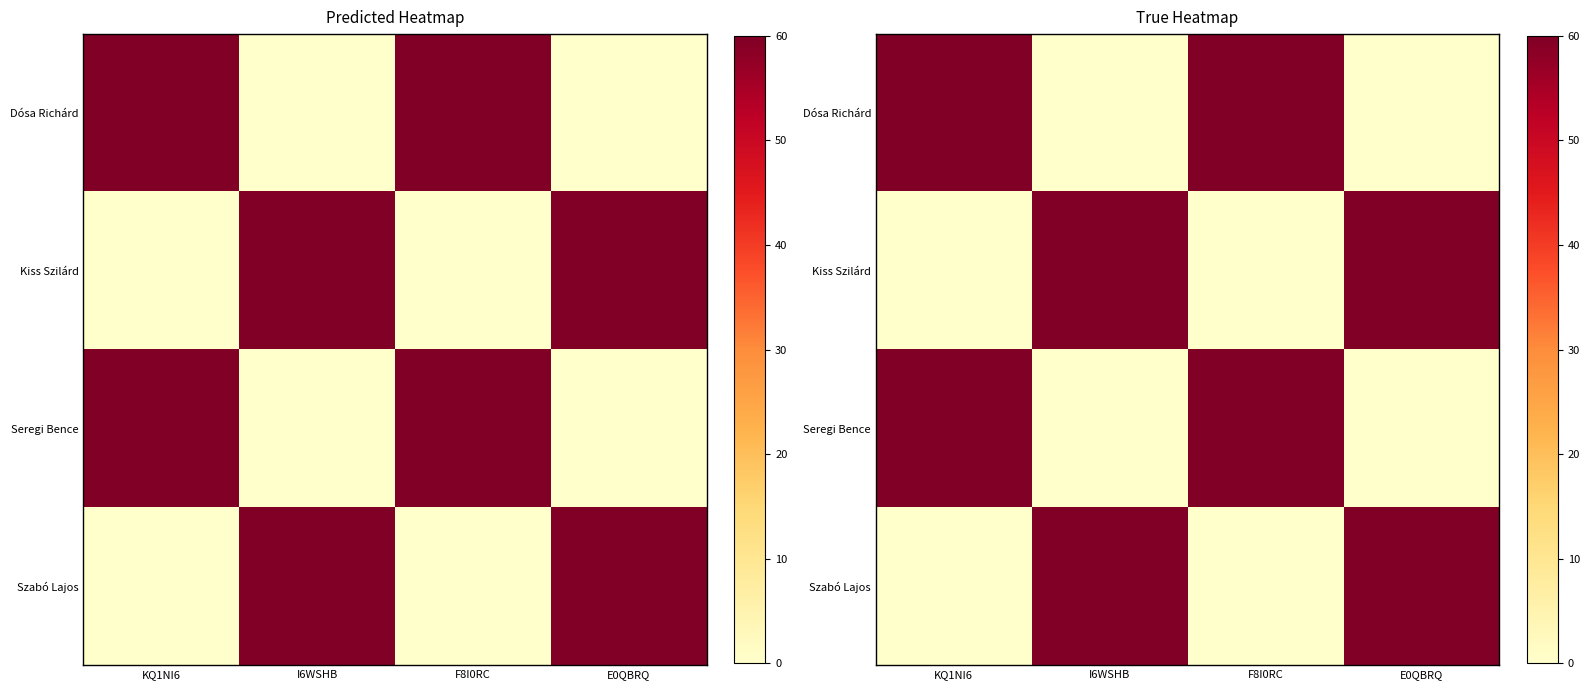

What is the difference between the Dósa Richárd values at I6WSHB and KQ1NI6?

60.0